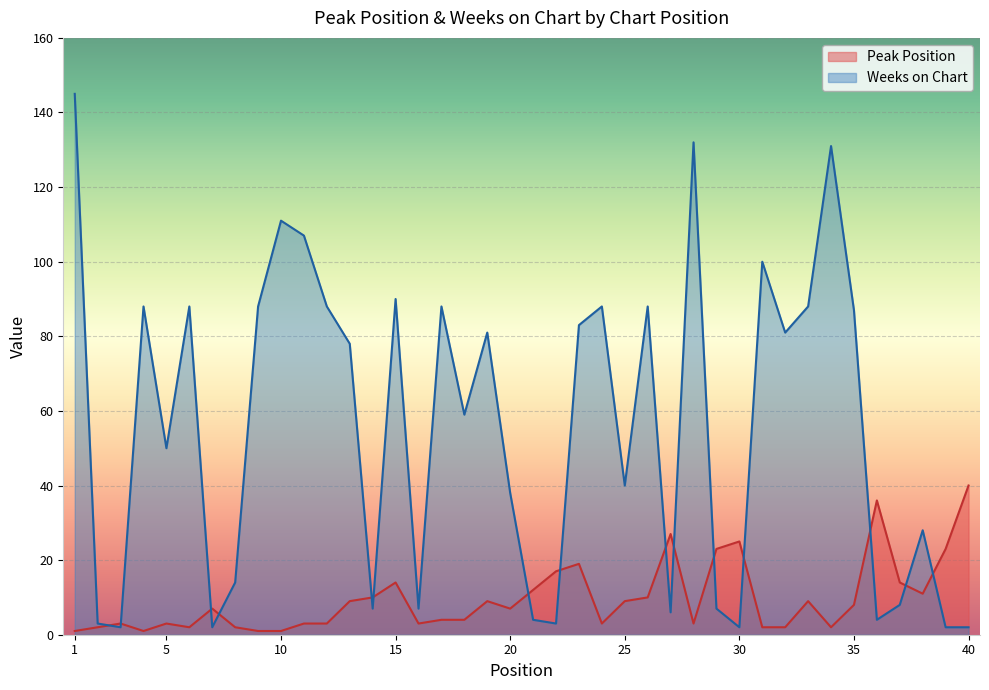

Where is the first local maximum for Weeks on Chart?

4